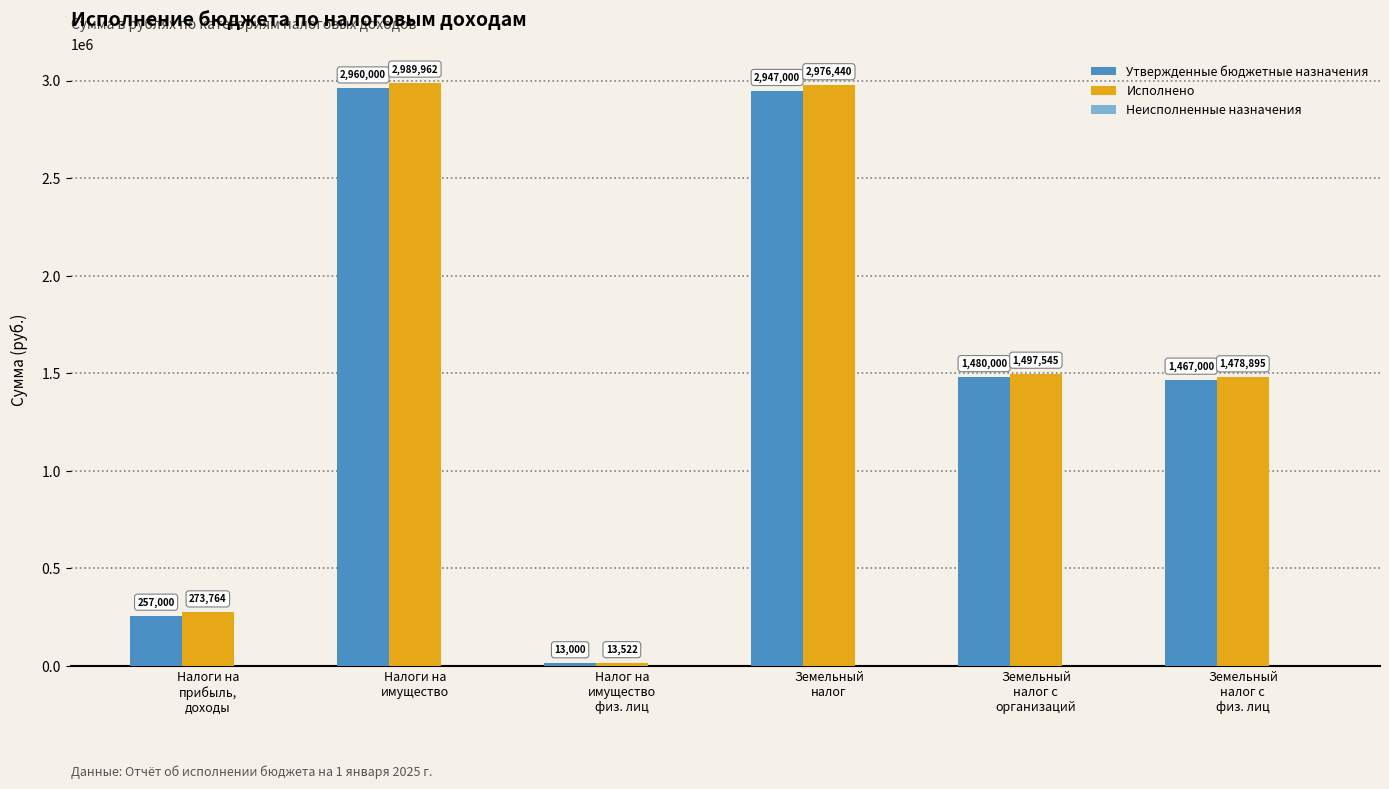

Between Налоги на
прибыль,
доходы and Земельный
налог с
физ. лиц, which series saw the biggest shift?

Утвержденные бюджетные назначения